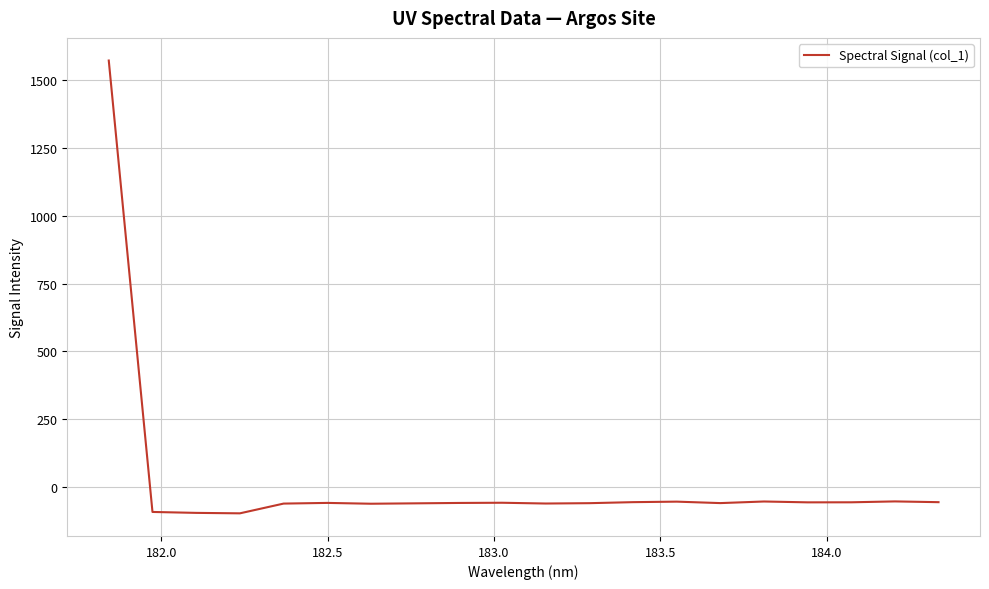

What is the maximum value shown in the chart?

1572.4